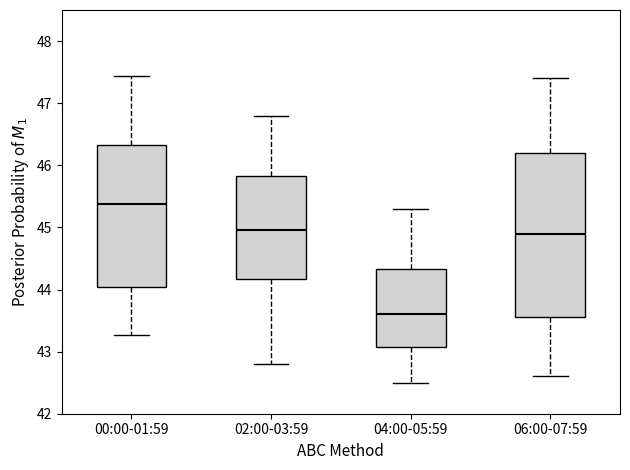

Reading left to right, read every box against the y-axis: the position of its median line, the range the box covers, and the ends of its whiskers. The values are not printed on the chart, so give them approximately, as read against the axis.

00:00-01:59: median 45.4, box 44.0 to 46.3, whiskers 43.3 to 47.4
02:00-03:59: median 45.0, box 44.2 to 45.8, whiskers 42.8 to 46.8
04:00-05:59: median 43.6, box 43.1 to 44.3, whiskers 42.5 to 45.3
06:00-07:59: median 44.9, box 43.6 to 46.2, whiskers 42.6 to 47.4